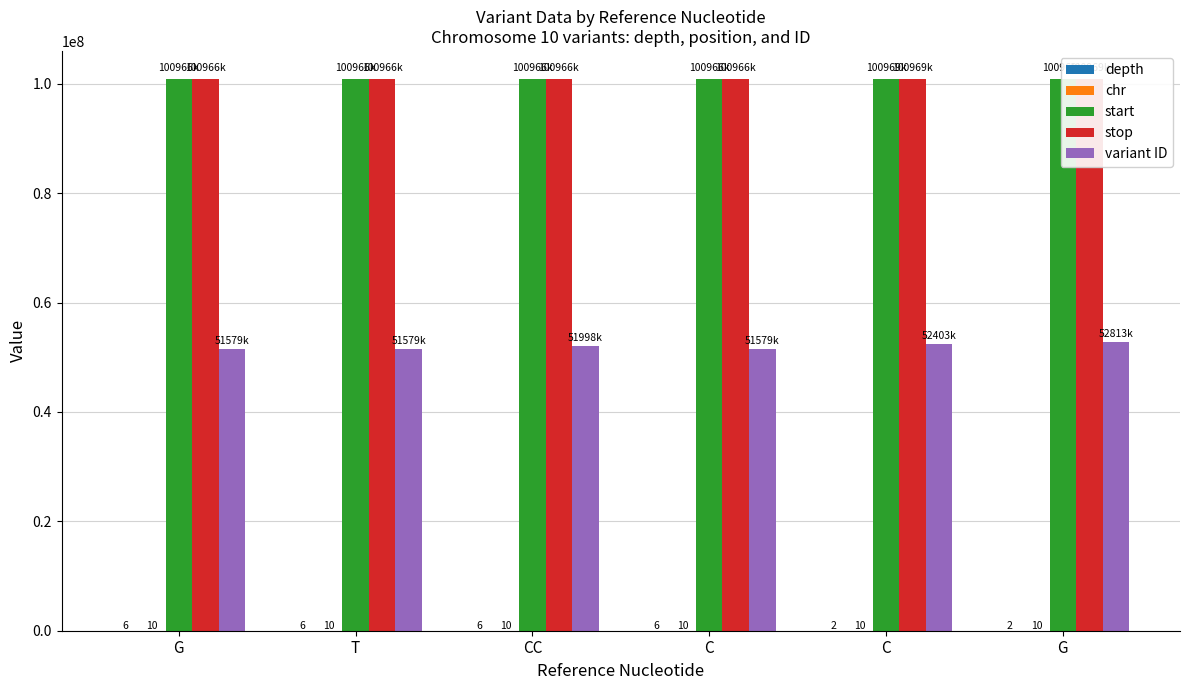

Between T and G, which series saw the biggest shift?

variant ID